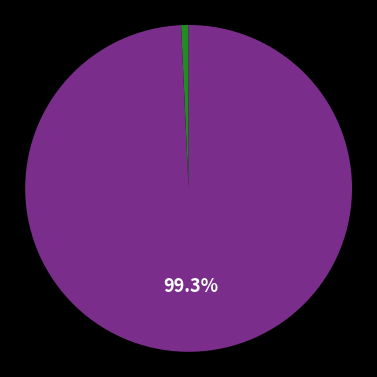

Is there any slice that represents more than half of the pie?

Yes